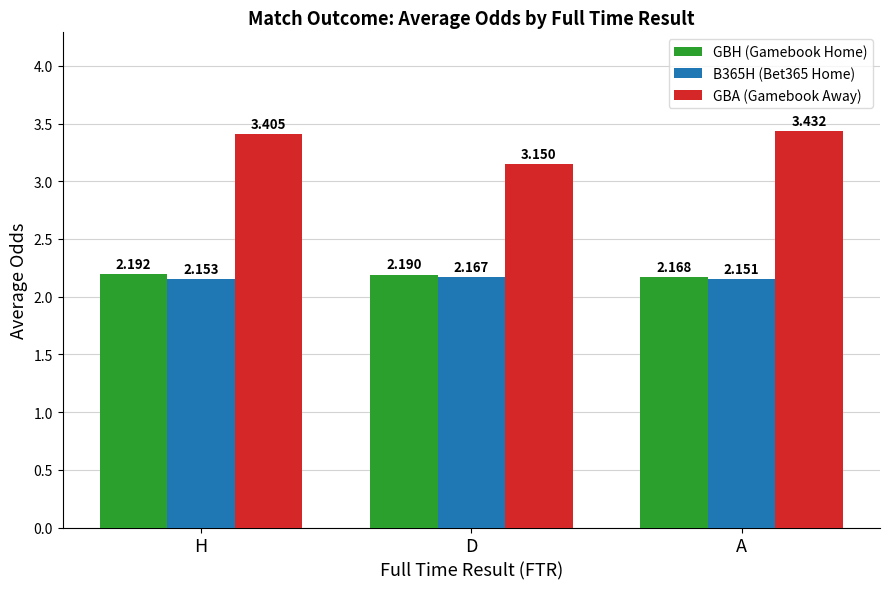

What is the spread (max minus min) of values at D?

1.0